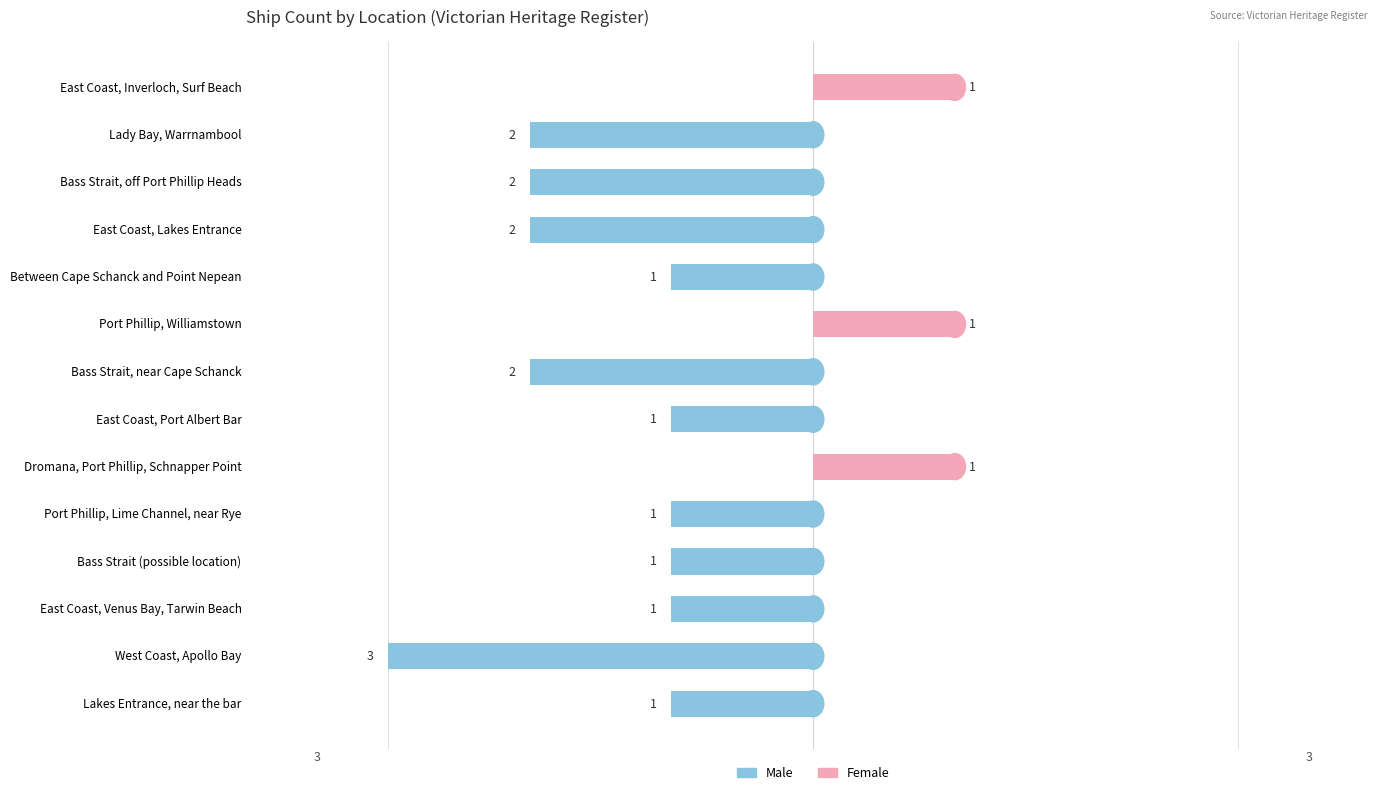

How many groups of bars are there?

14